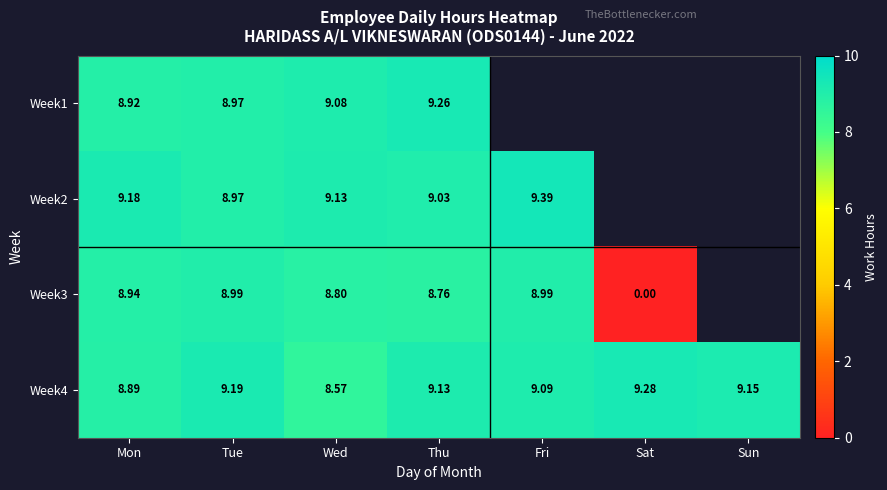

What is the lowest value of the Week4 series?

8.6